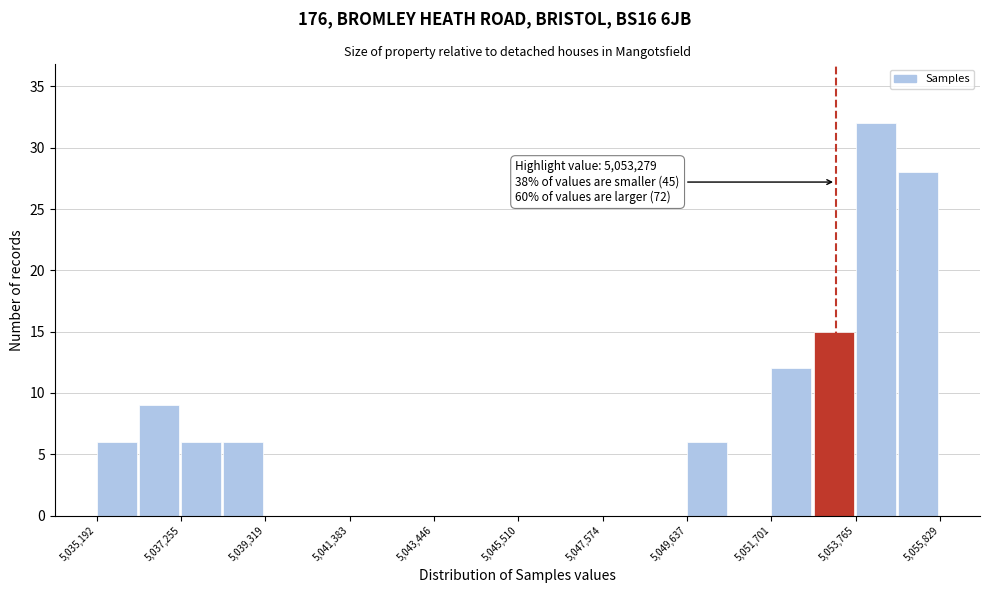

Around what value on the x-axis is the tallest bar? Give the approximate position of its centre, as read against the axis.

5054500